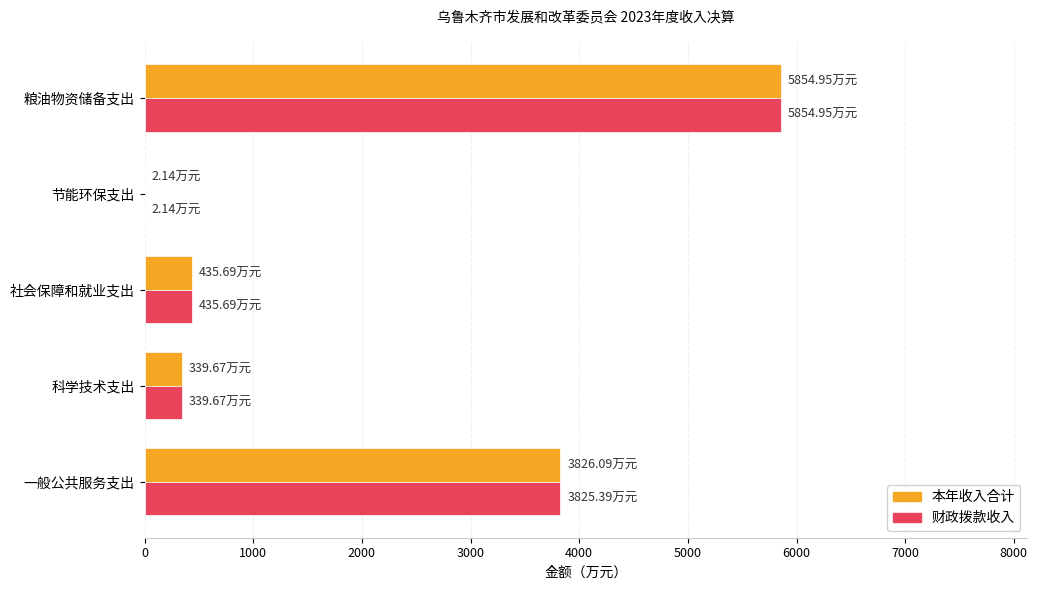

Which category has the highest value across all series?

粮油物资储备支出